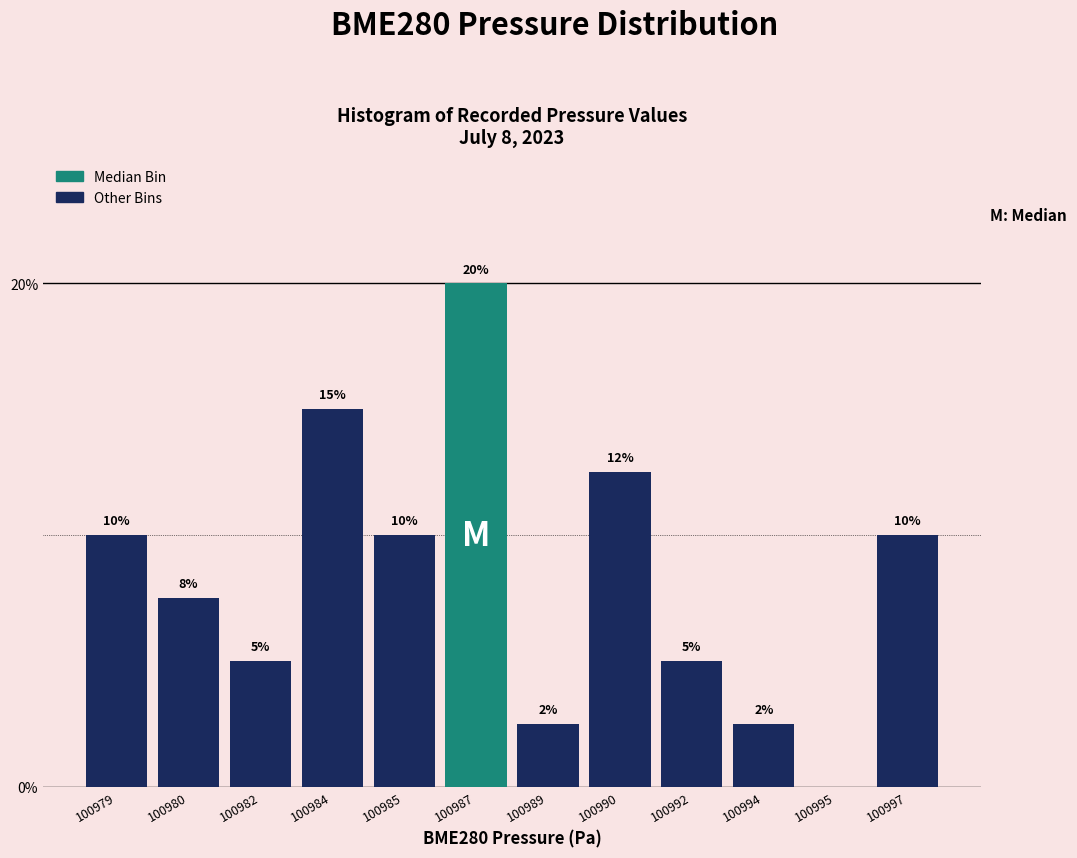

Is it true that the value at 100994 is 3.8?

False